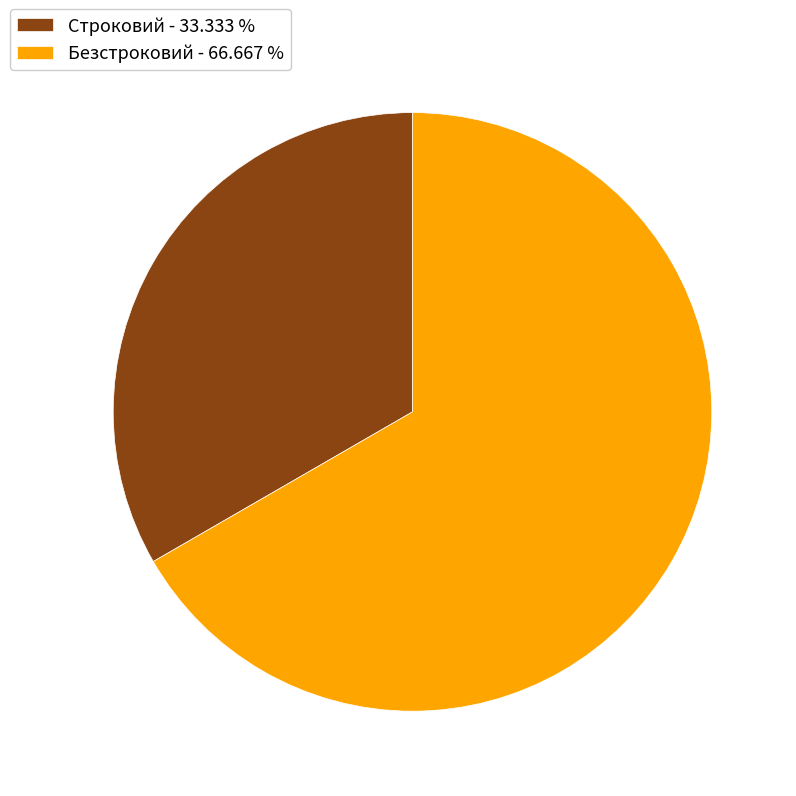

Which category has the smallest portion of the pie?

Строковий